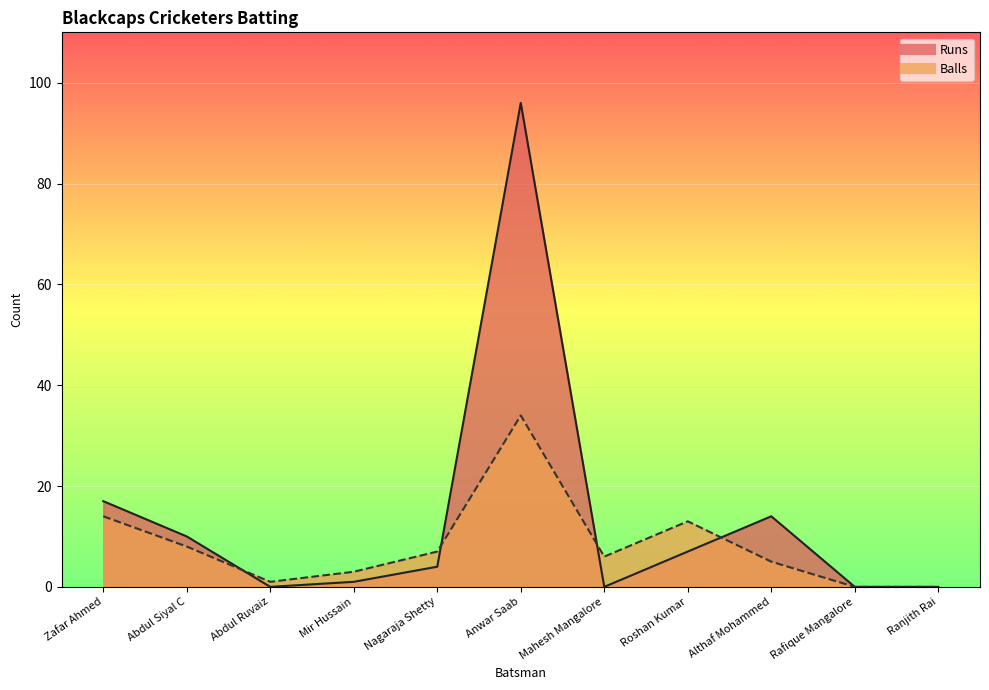

Which category has the lowest value across all series?

Abdul Ruvaiz